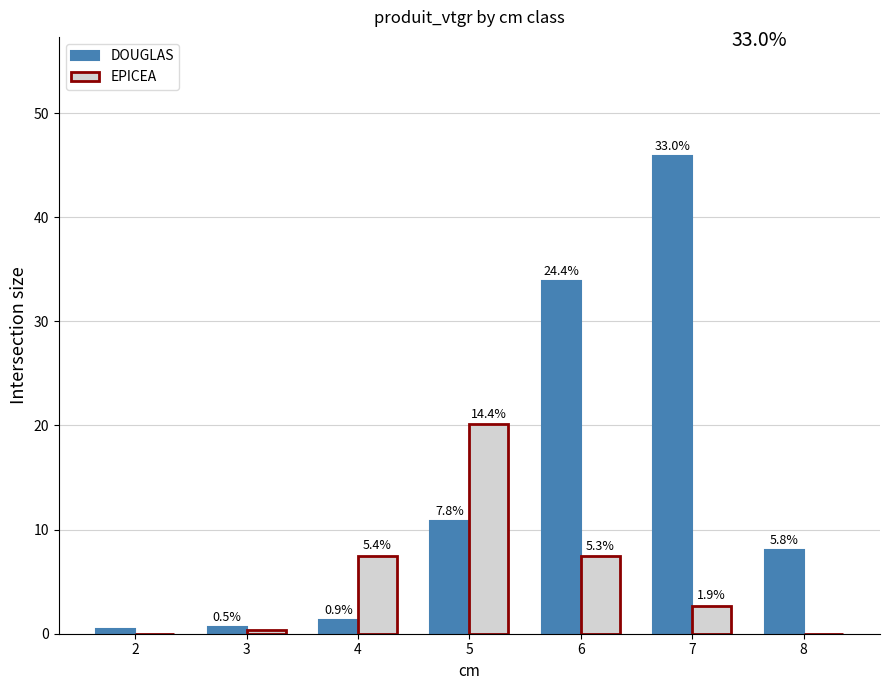

Does the chart contain stacked bars?

No